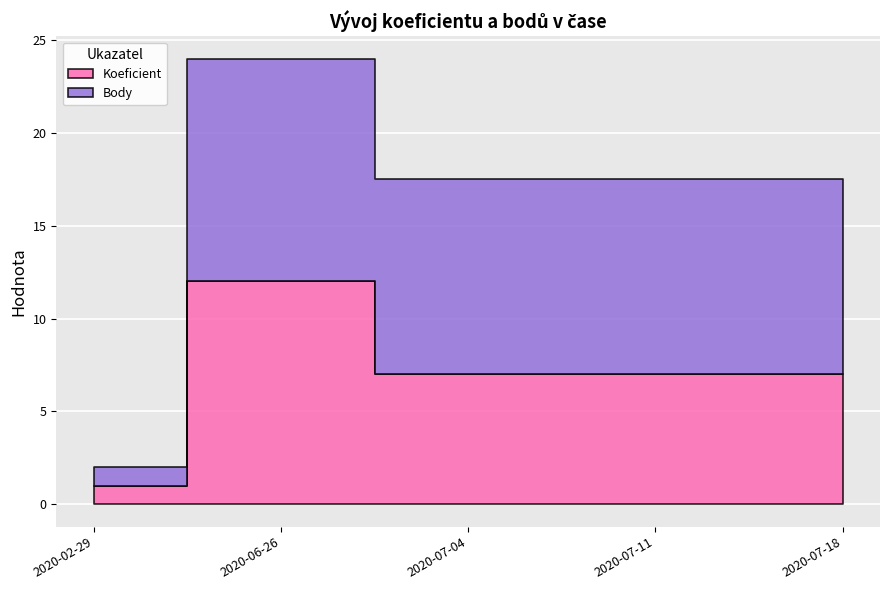

How many distinct data groups are displayed?

2